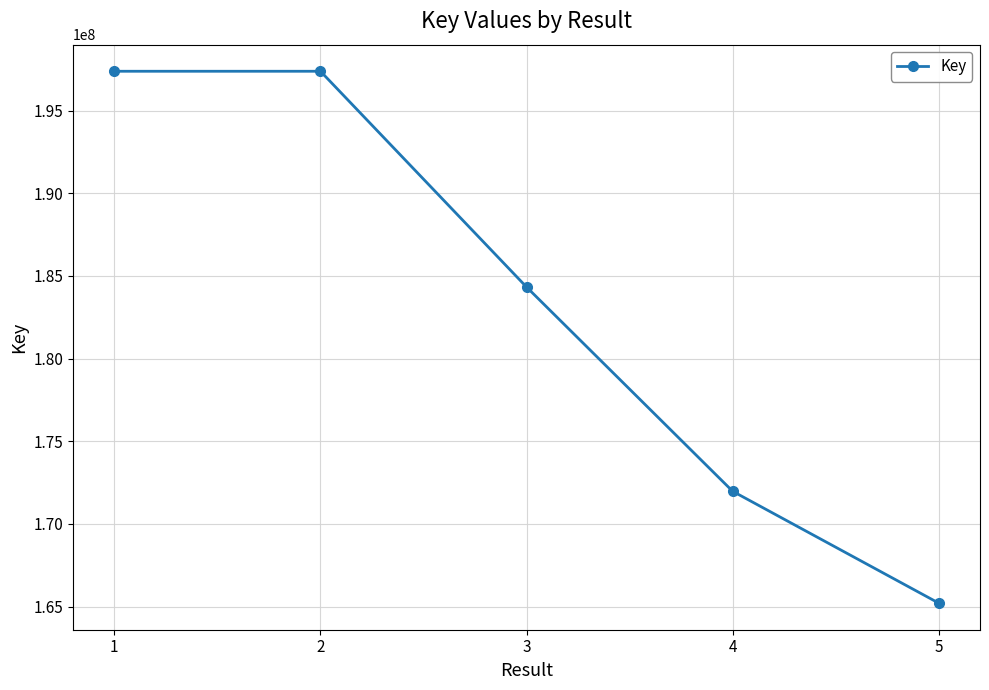

What is the maximum value shown in the chart?

197387008